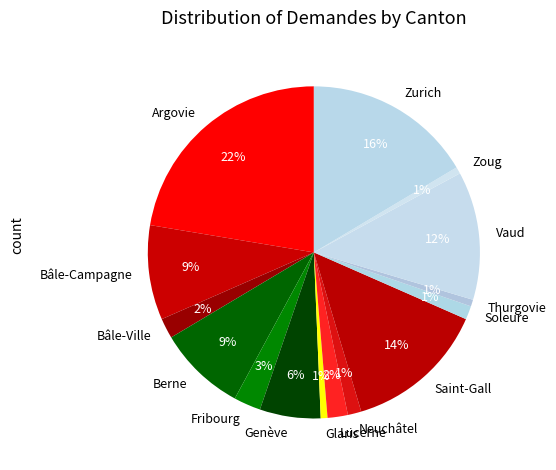

To the nearest percent, what portion does Bâle-Campagne represent?

9%